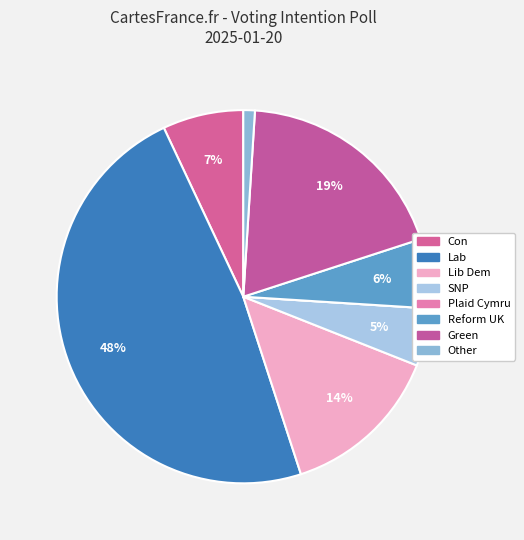

Count the number of slices in the pie.

8